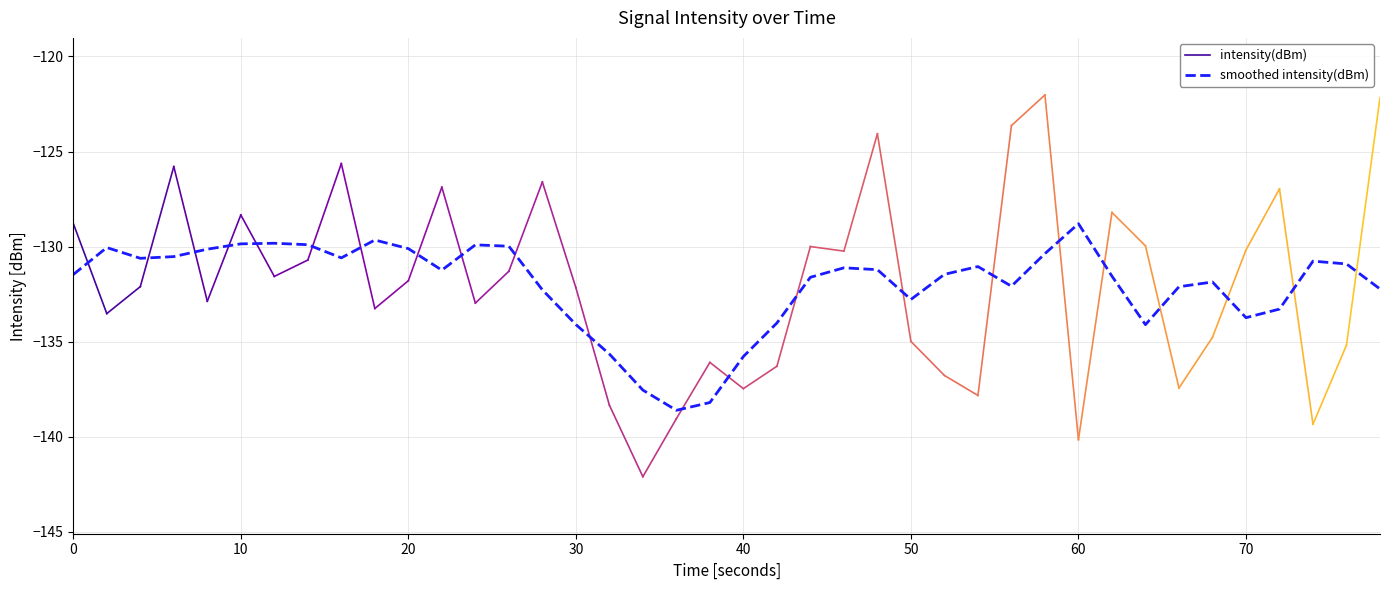

Read the value at 21.

-136.3